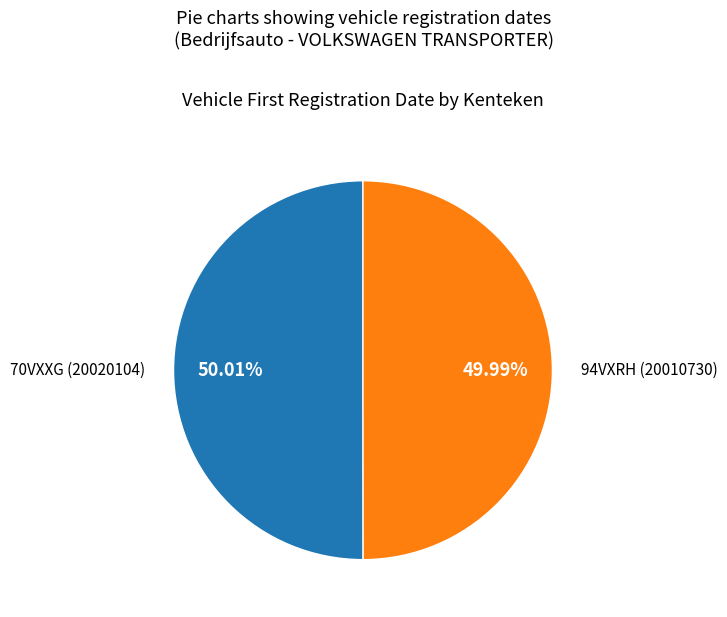

Is there a majority slice in this chart?

Yes